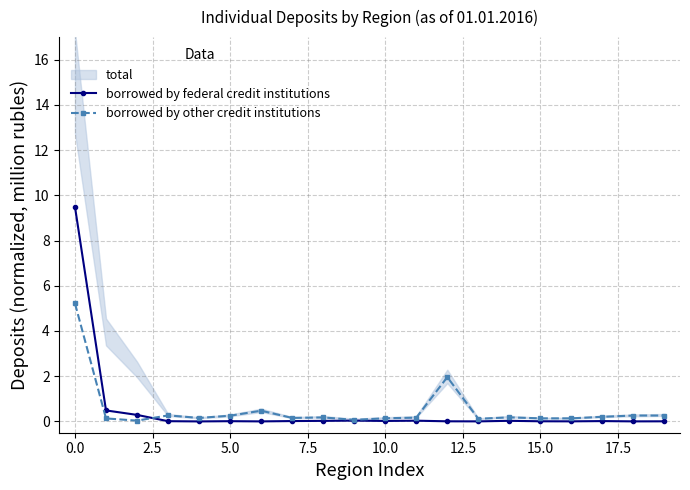

What is the label of the 18th point from the left?

17